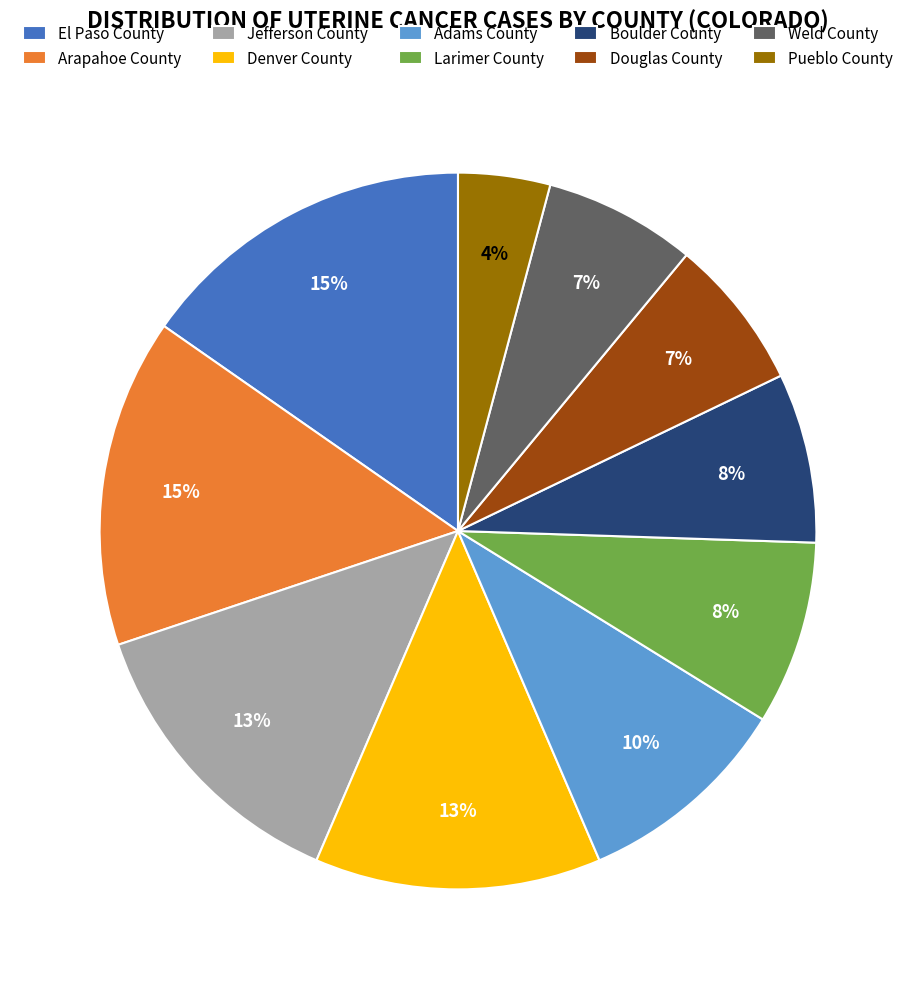

Is the sum of Adams County and Weld County greater than half?

No